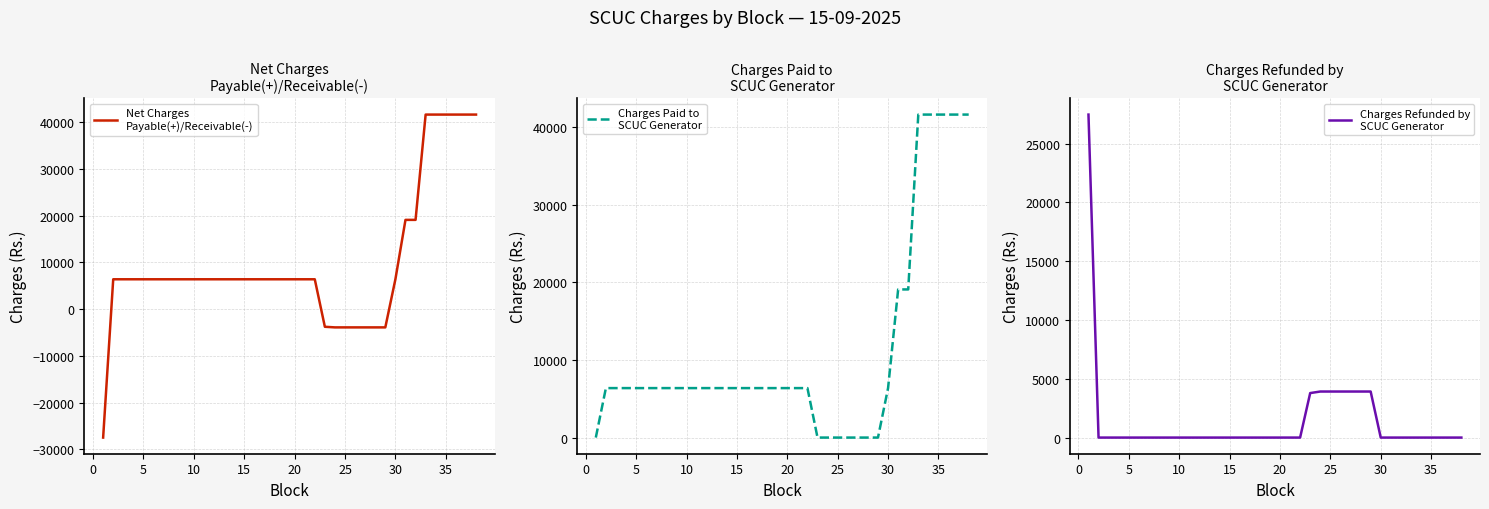

Count the number of categories in the chart.

38